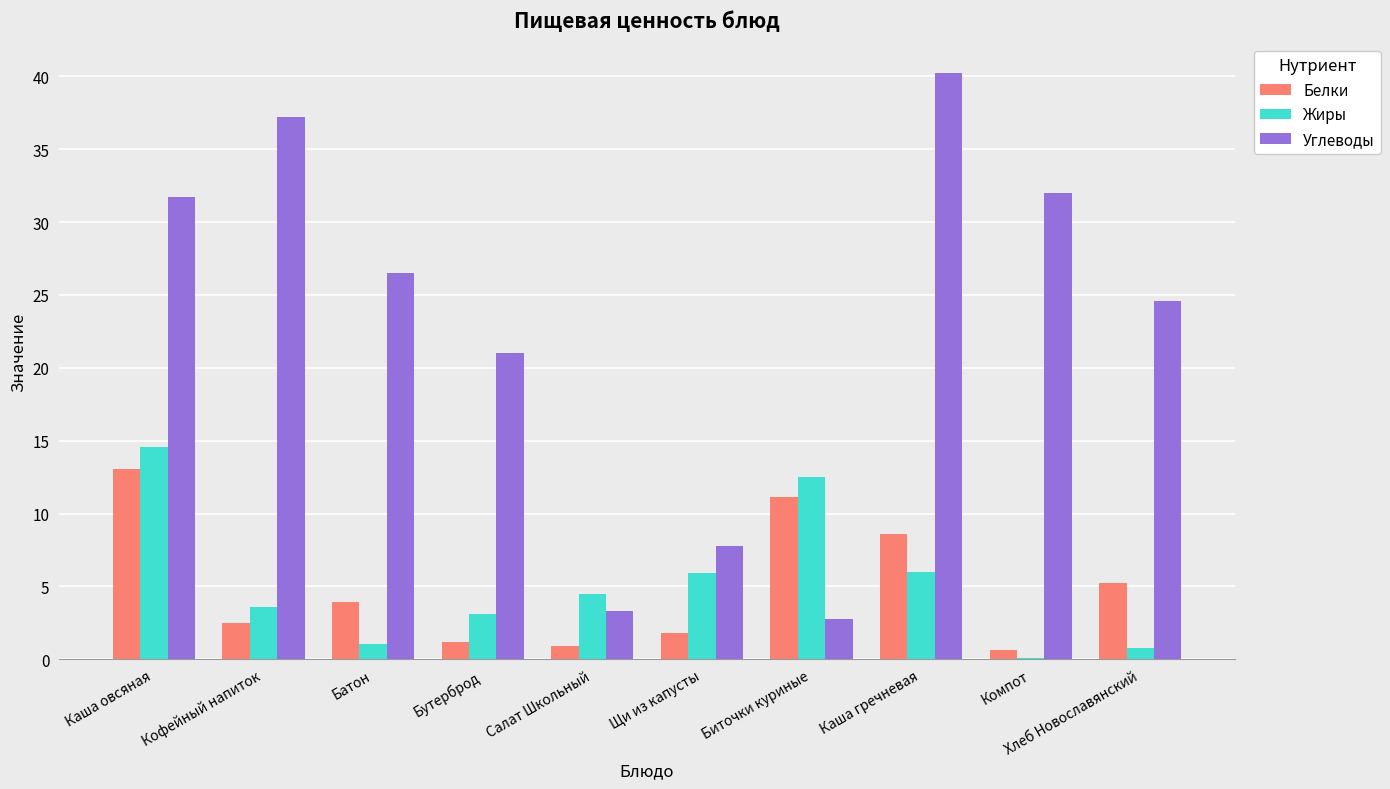

True or false: Углеводы has a value of 46.6 at Батон.

False